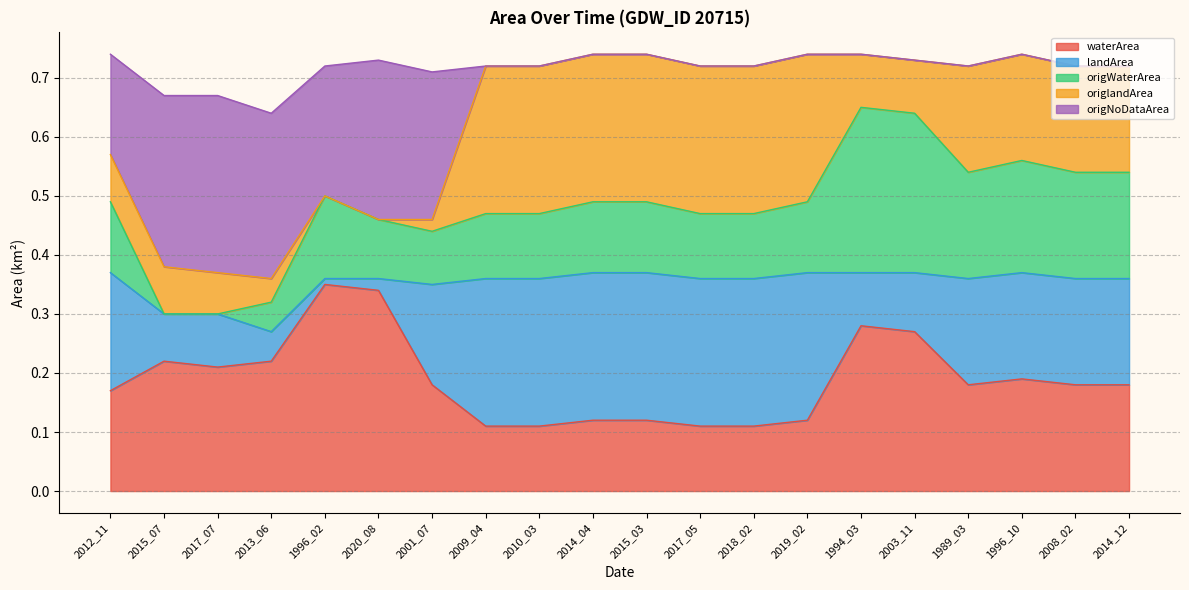

Is the value of landArea at 2015_03 greater than the value of origlandArea at 2013_06?

Yes